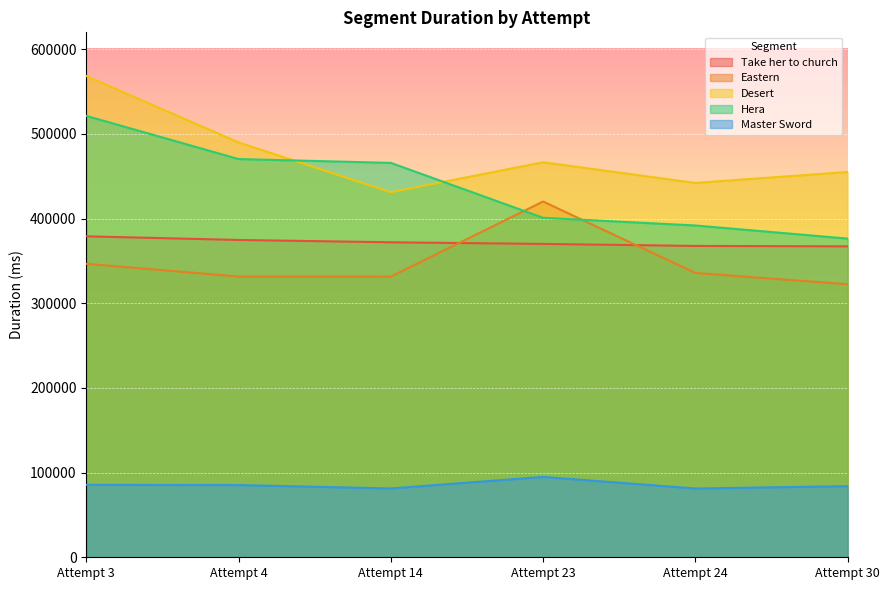

What is the difference between the Master Sword values at Attempt 23 and Attempt 24?

13721